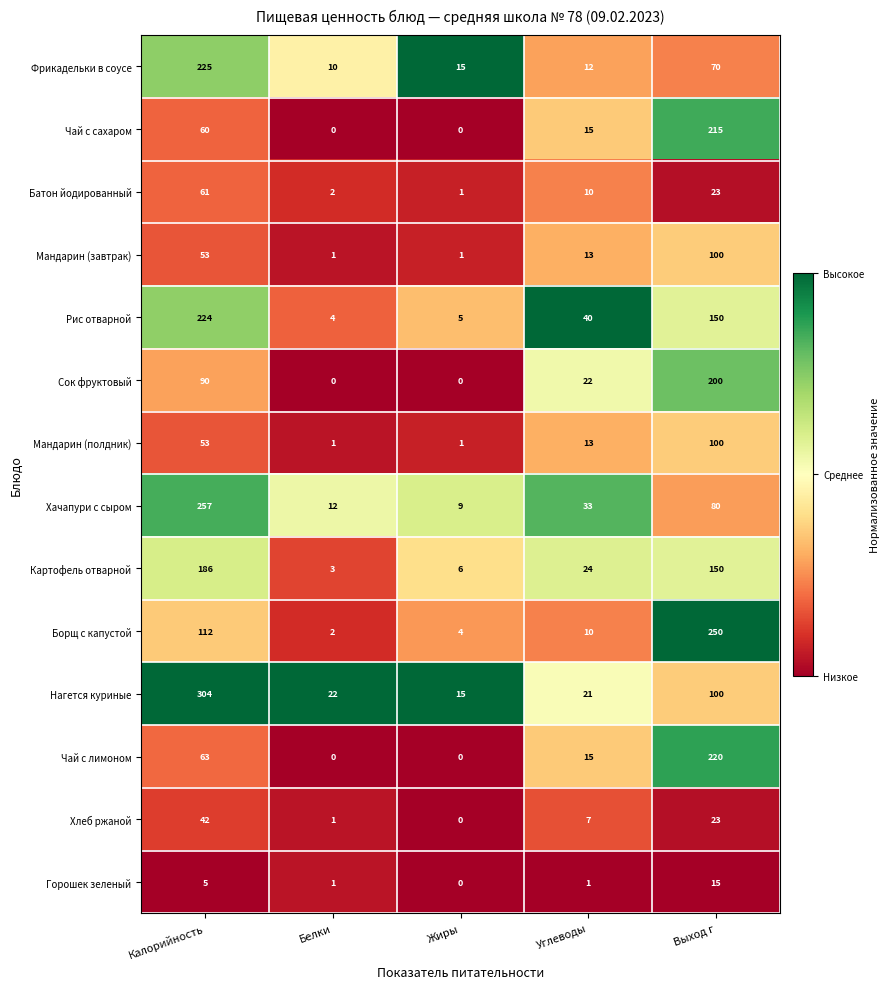

How many distinct data groups are displayed?

14